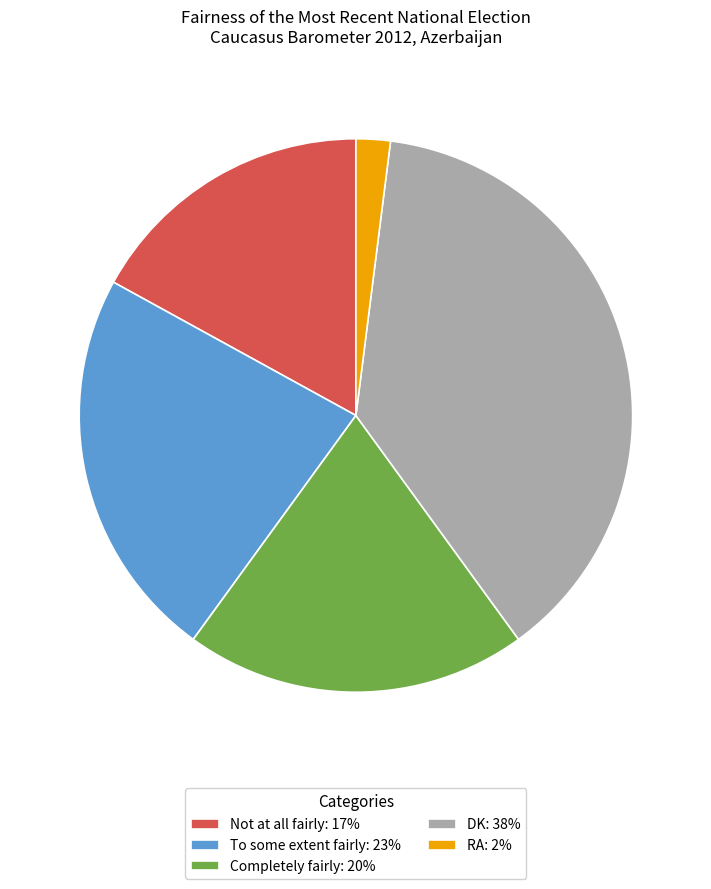

Combined, do Not at all fairly and To some extent fairly account for over 50%?

No